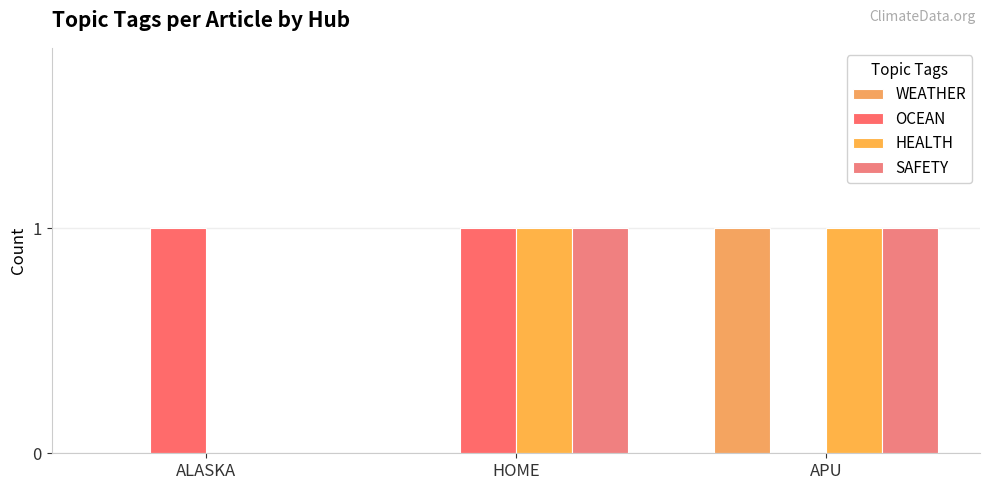

What value does the WEATHER series have at APU?

1